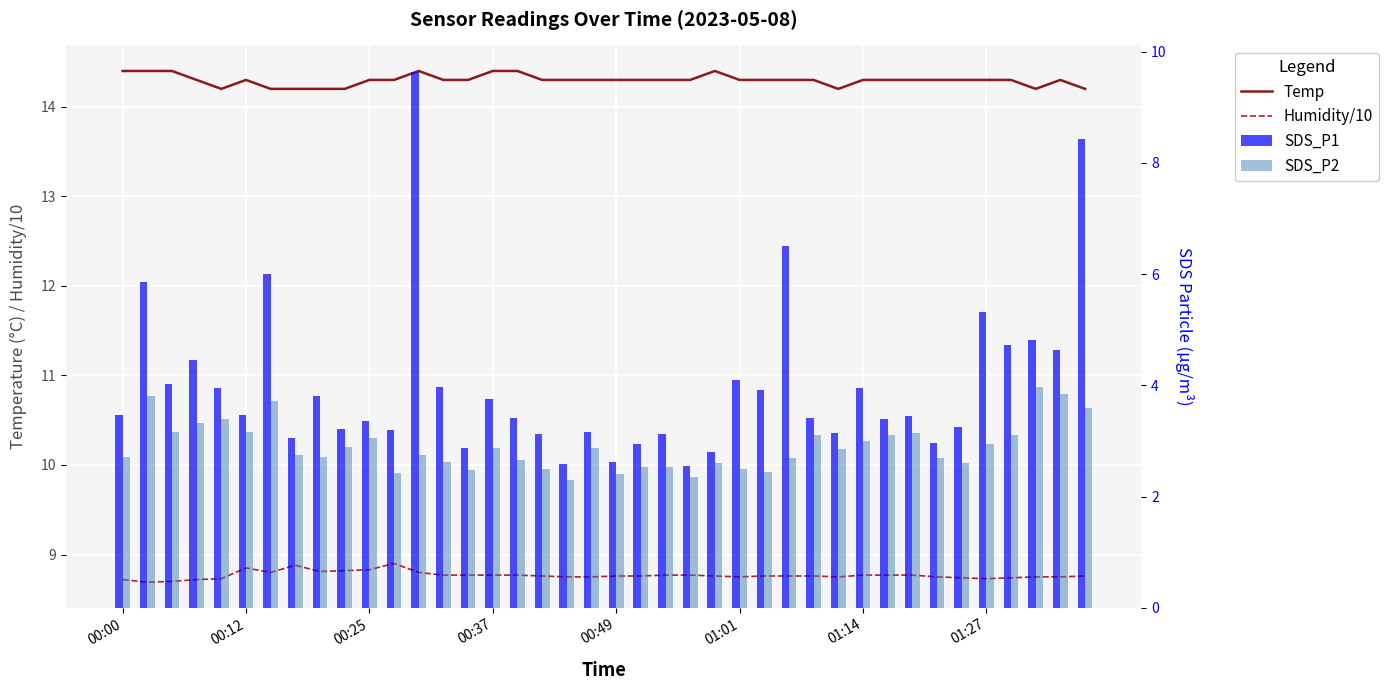

At how many categories does at least one series exceed 10?

40